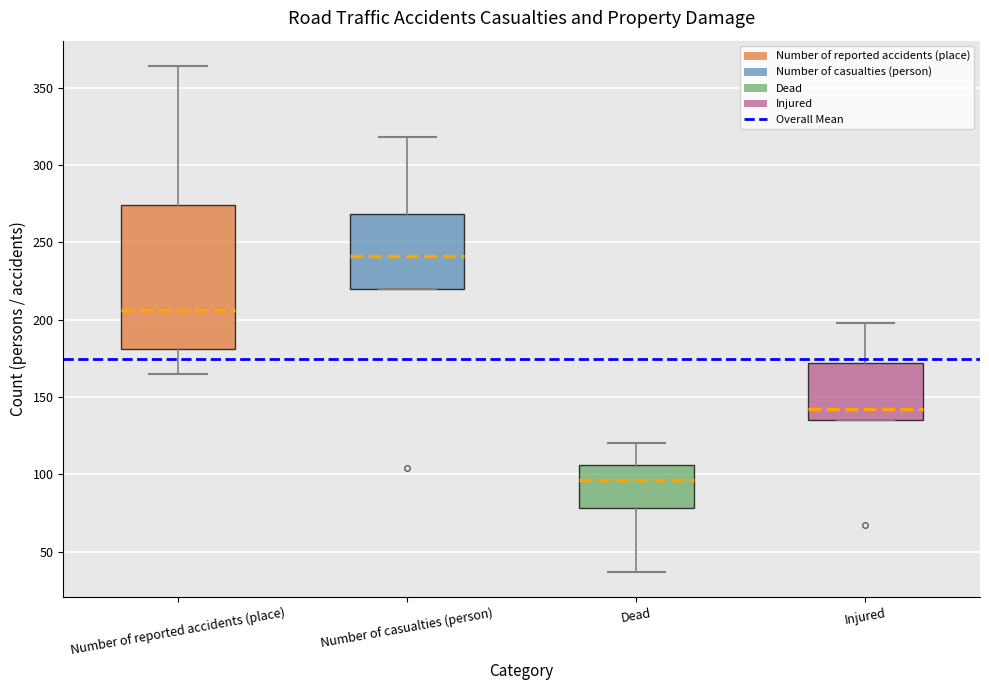

Reading left to right, transcribe this box plot: for each box, give where its median line is, the range the box spans, and where its two whiskers end, as read against the y-axis. The values are not printed on the chart, so give them approximately, as read against the axis.

Number of reported accidents (place): median 205, box 180 to 275, whiskers 165 to 365
Number of casualties (person): median 240, box 220 to 270, whiskers 220 to 320
Dead: median 95, box 80 to 105, whiskers 35 to 120
Injured: median 140, box 135 to 170, whiskers 135 to 200